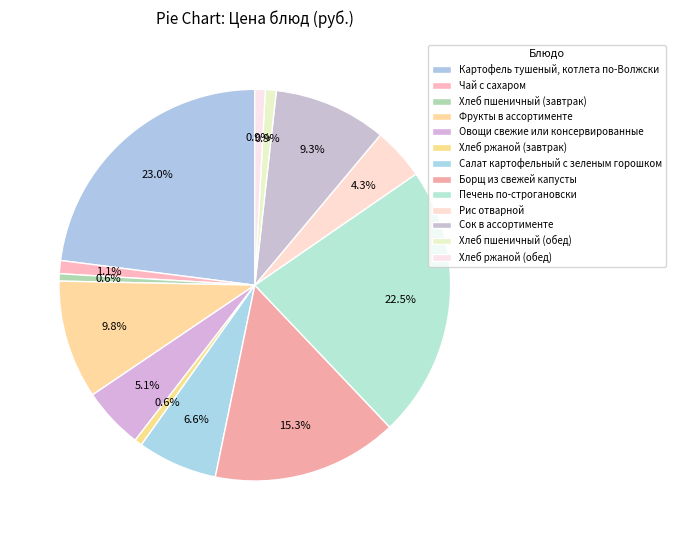

How many slices are in this pie chart?

13